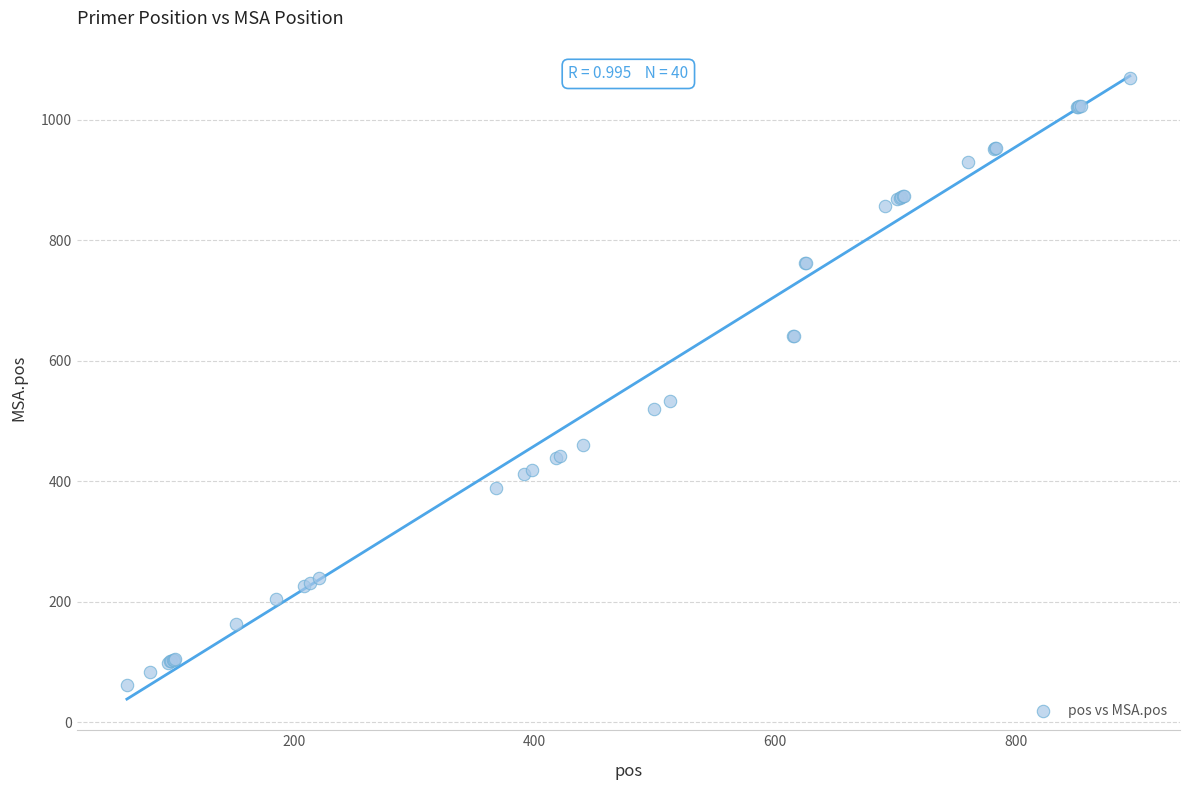

What Y value in the scatter plot is closest to 565?

534